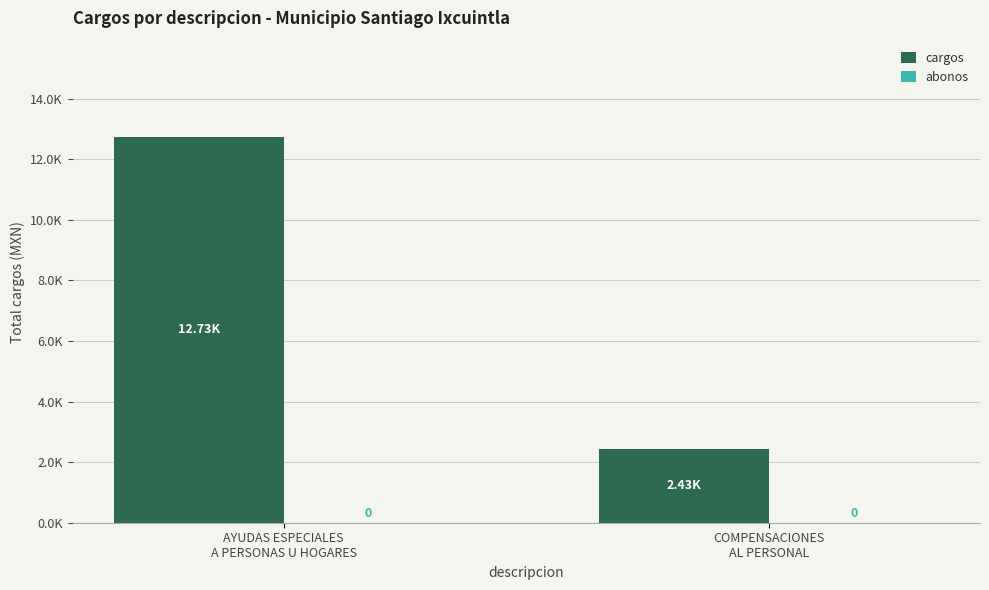

Are the bars horizontal?

No